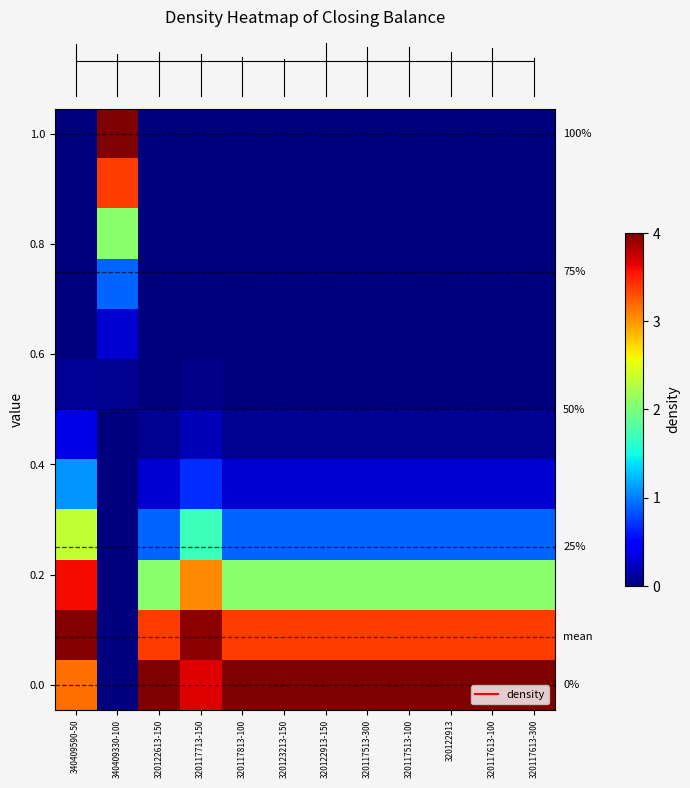

At how many categories does at least one series exceed 3?

12